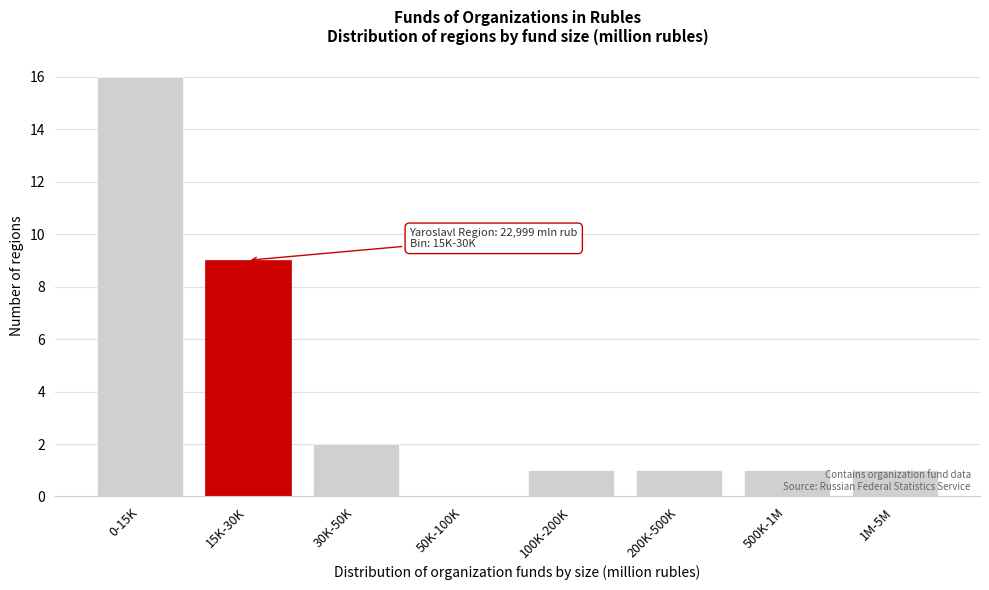

Which category has the highest value across all series?

0-15K